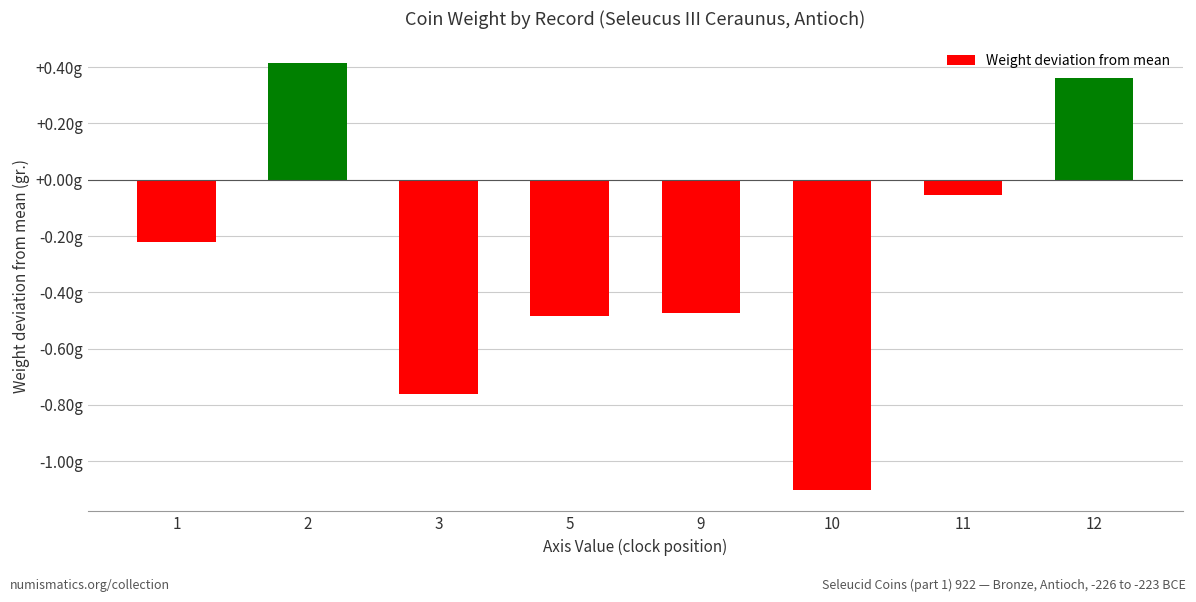

Between 10 and 2, which is larger?

2